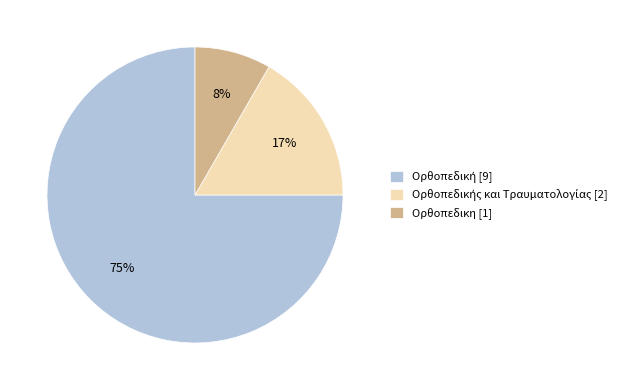

To the nearest percent, what percentage of the pie is Ορθοπεδικη [1]?

8%